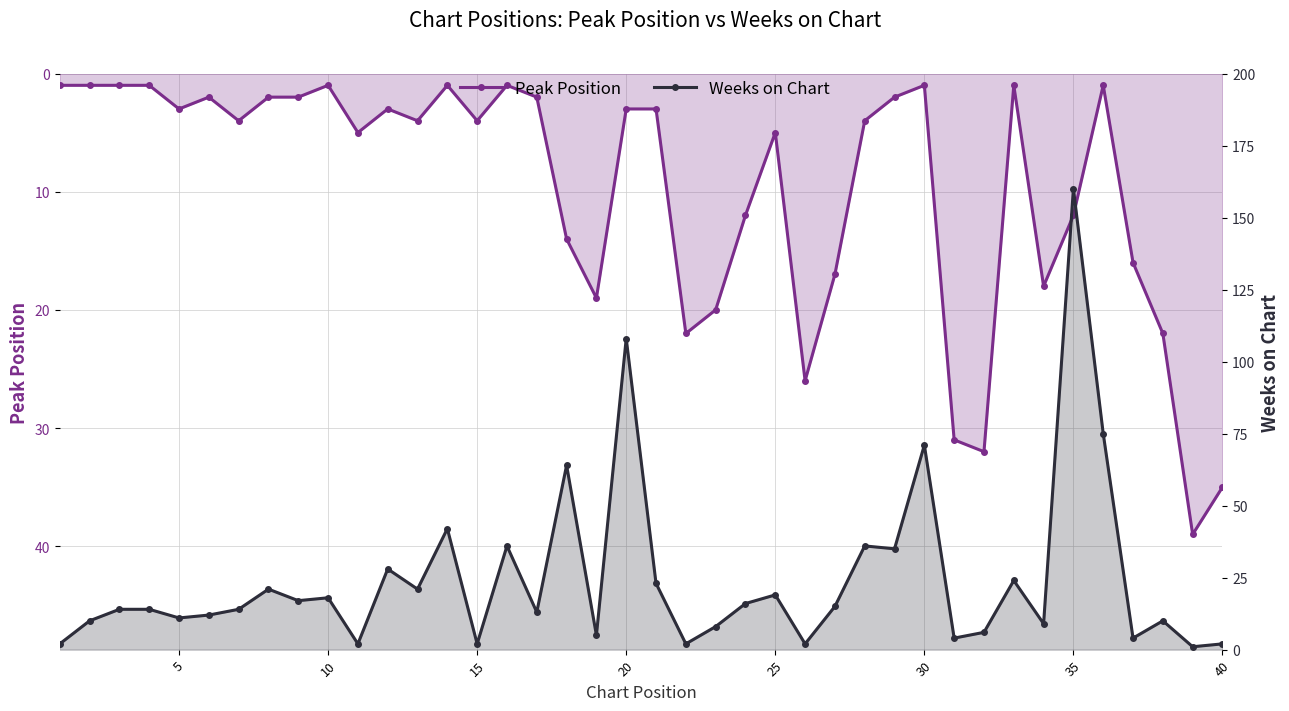

Reading right to left, extract all data points from this chart.

Peak Position: 35	39	22	16	1	12	18	1	32	31	1	2	4	17	26	5	12	20	22	3	3	19	14	2	1	4	1	4	3	5	1	2	2	4	2	3	1	1	1	1
Weeks on Chart: 2	1	10	4	75	160	9	24	6	4	71	35	36	15	2	19	16	8	2	23	108	5	64	13	36	2	42	21	28	2	18	17	21	14	12	11	14	14	10	2